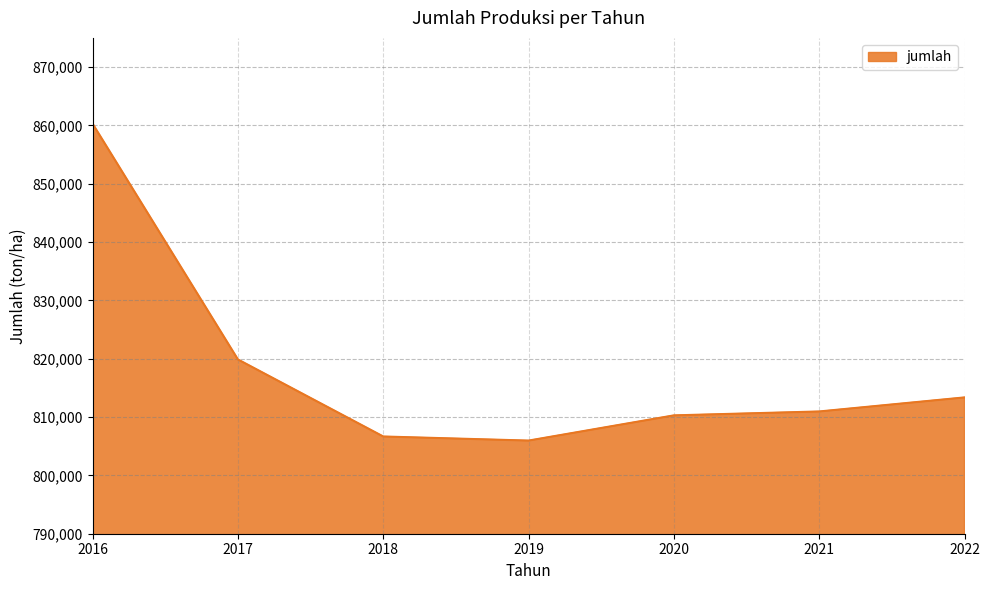

At which label is the value closest to 833123?

2017